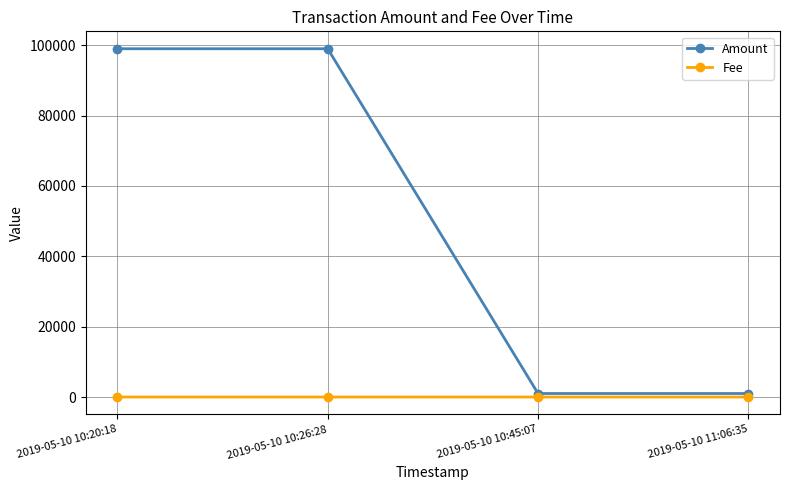

True or false: Amount has more than 1 points higher than both neighbors.

False